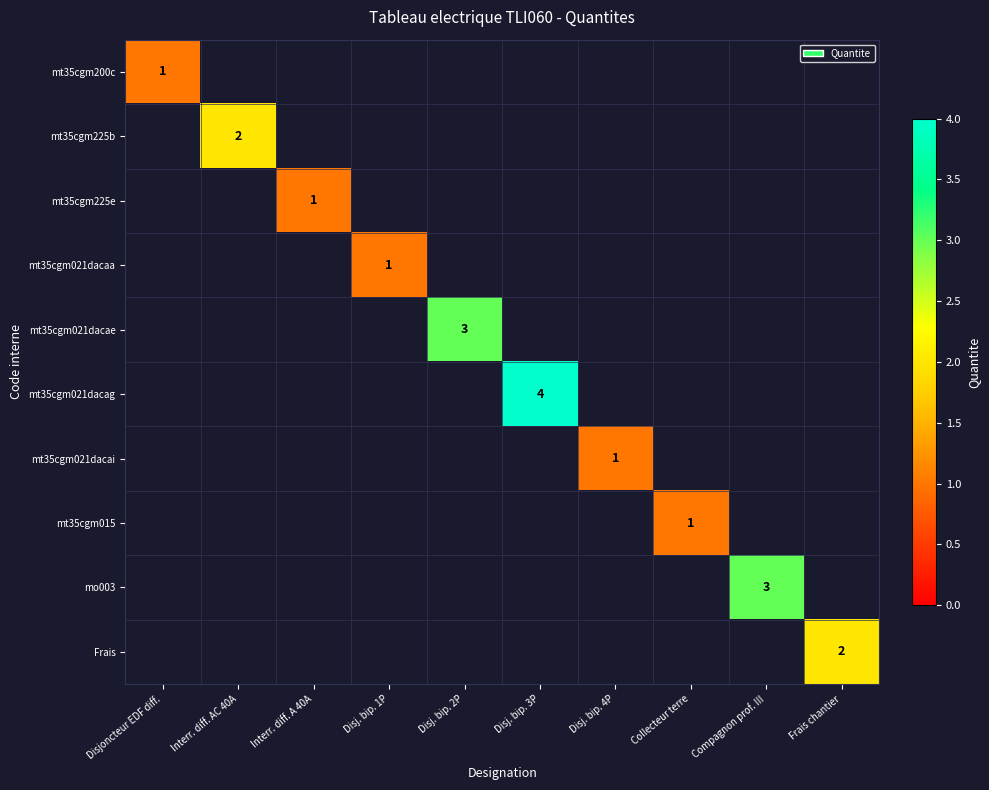

Is it true that Frais equals 2 at Frais chantier?

True